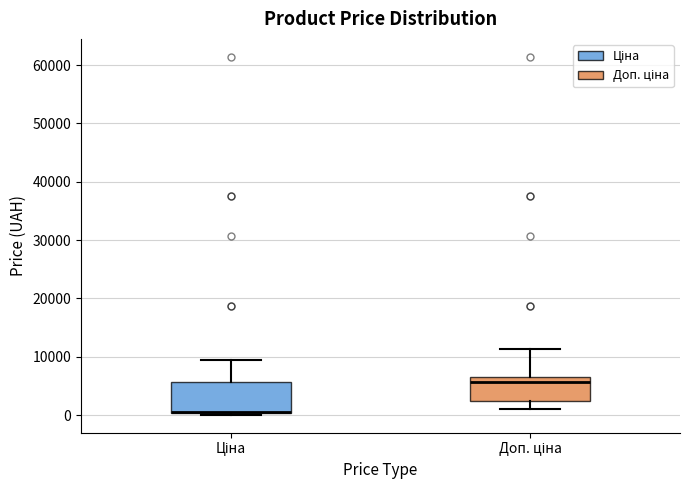

Reading left to right, read every box against the y-axis: the position of its median line, the range the box covers, and the ends of its whiskers. The values are not printed on the chart, so give them approximately, as read against the axis.

Ціна: median 1000 (drawn on the box's lower edge), box 0 to 6000, whiskers 0 to 9000
Доп. ціна: median 6000, box 2000 to 7000, whiskers 1000 to 11000